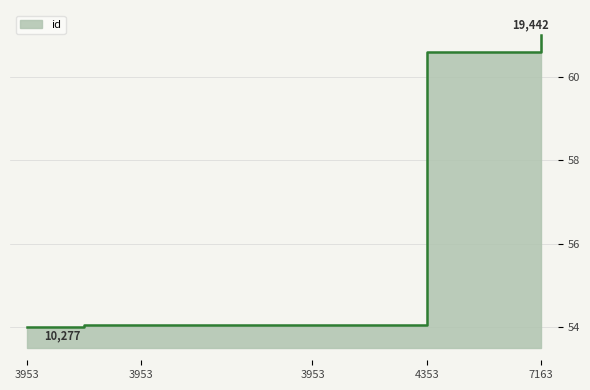

Reading left to right, list all the values displayed in this chart.

54.0	54.0	54.0	54.0	54.0	54.0	54.0	60.6	60.6	61.0